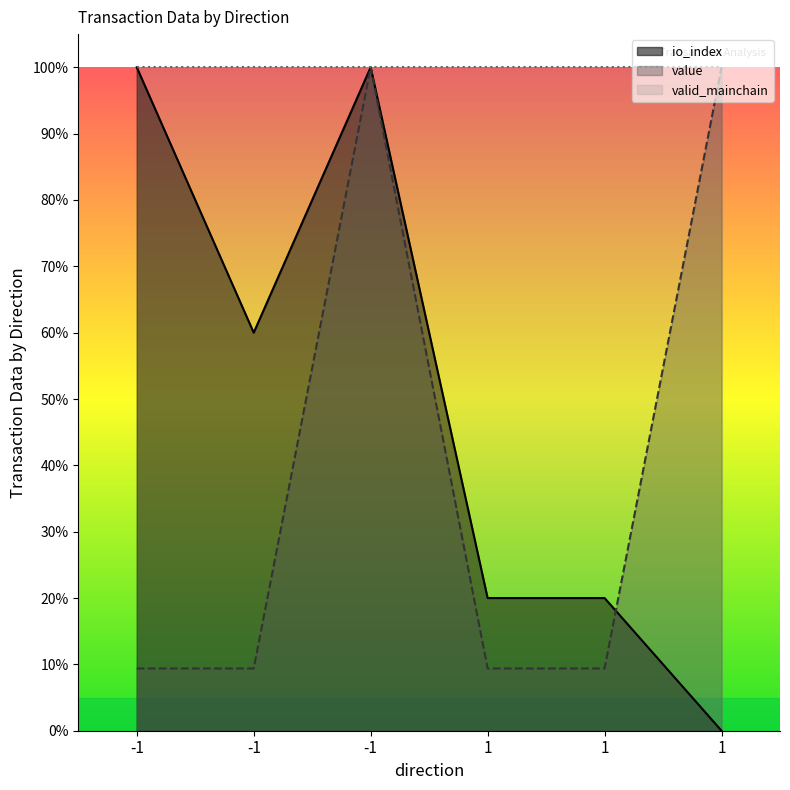

List the labels in order of value value, smallest first.

-1, -1, 1, 1, -1, 1